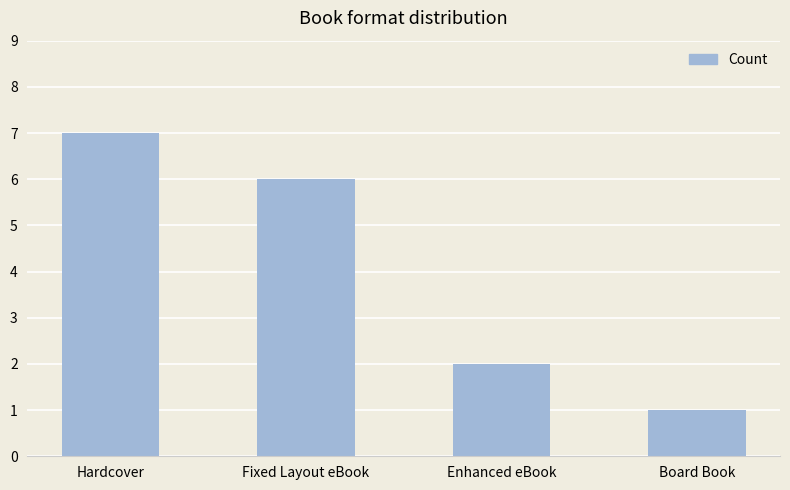

Read the value at Hardcover.

7